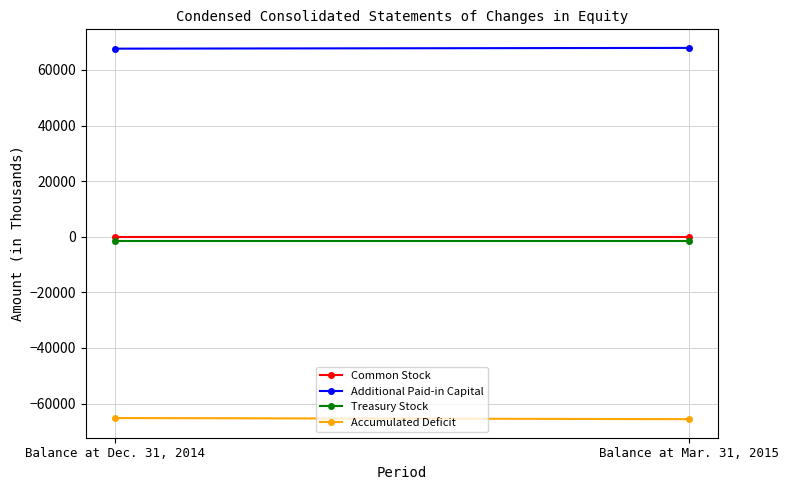

Which series has the widest spread of values?

Accumulated Deficit